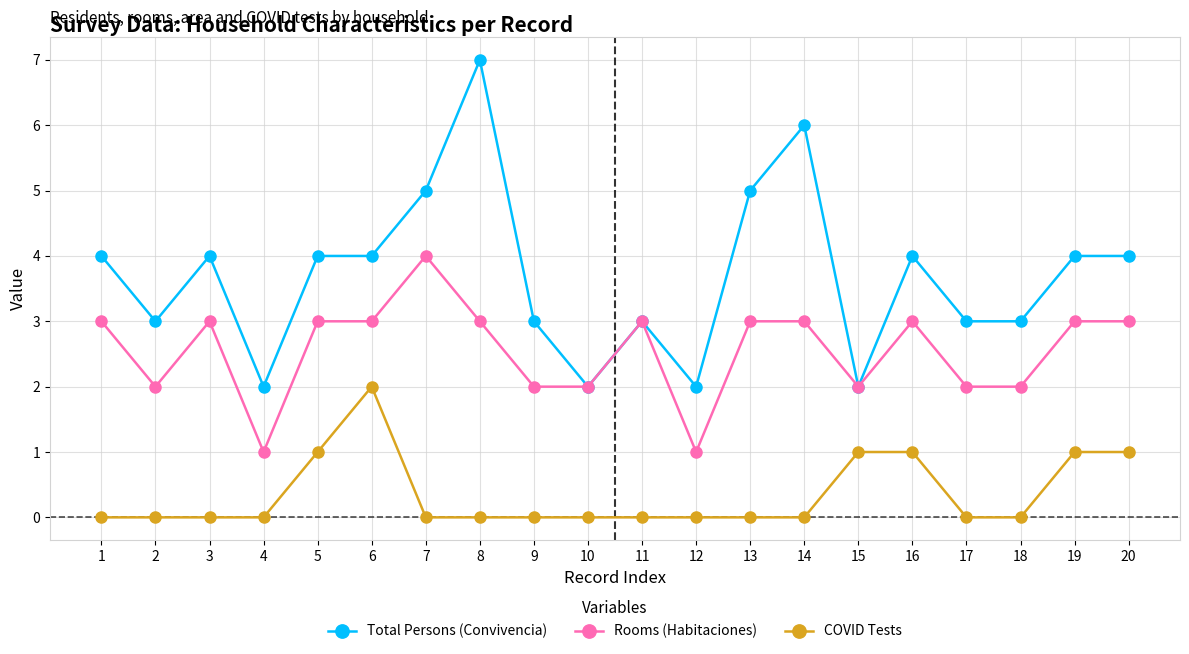

Reading left to right, what are all the values shown in this chart?

Total Persons (Convivencia): 4	3	4	2	4	4	5	7	3	2	3	2	5	6	2	4	3	3	4	4
Rooms (Habitaciones): 3	2	3	1	3	3	4	3	2	2	3	1	3	3	2	3	2	2	3	3
COVID Tests: 0	0	0	0	1	2	0	0	0	0	0	0	0	0	1	1	0	0	1	1